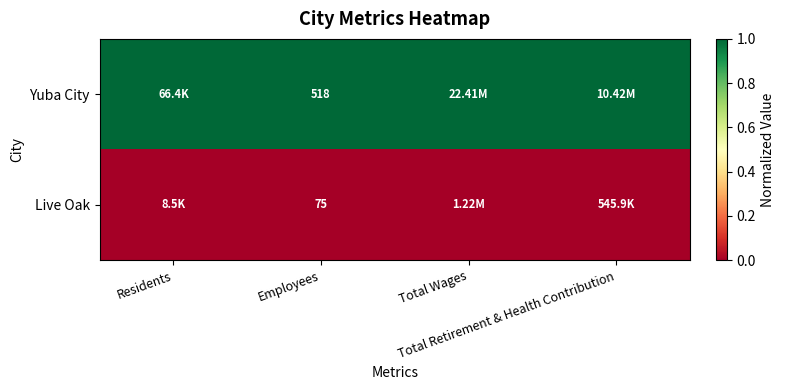

At how many categories does at least one series exceed 0?

4